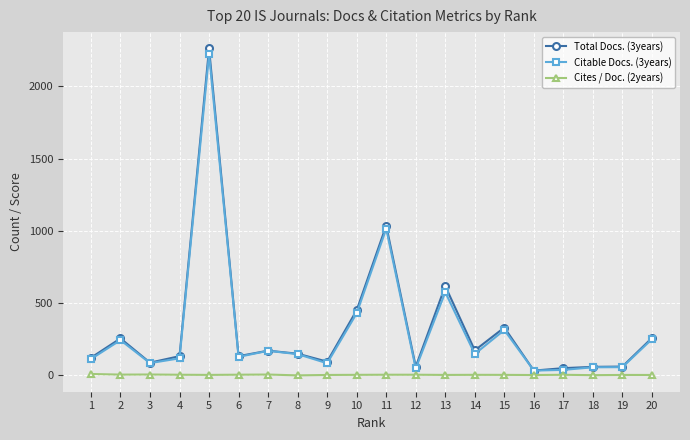

What are all the series names shown in the legend?

Total Docs. (3years), Citable Docs. (3years), Cites / Doc. (2years)